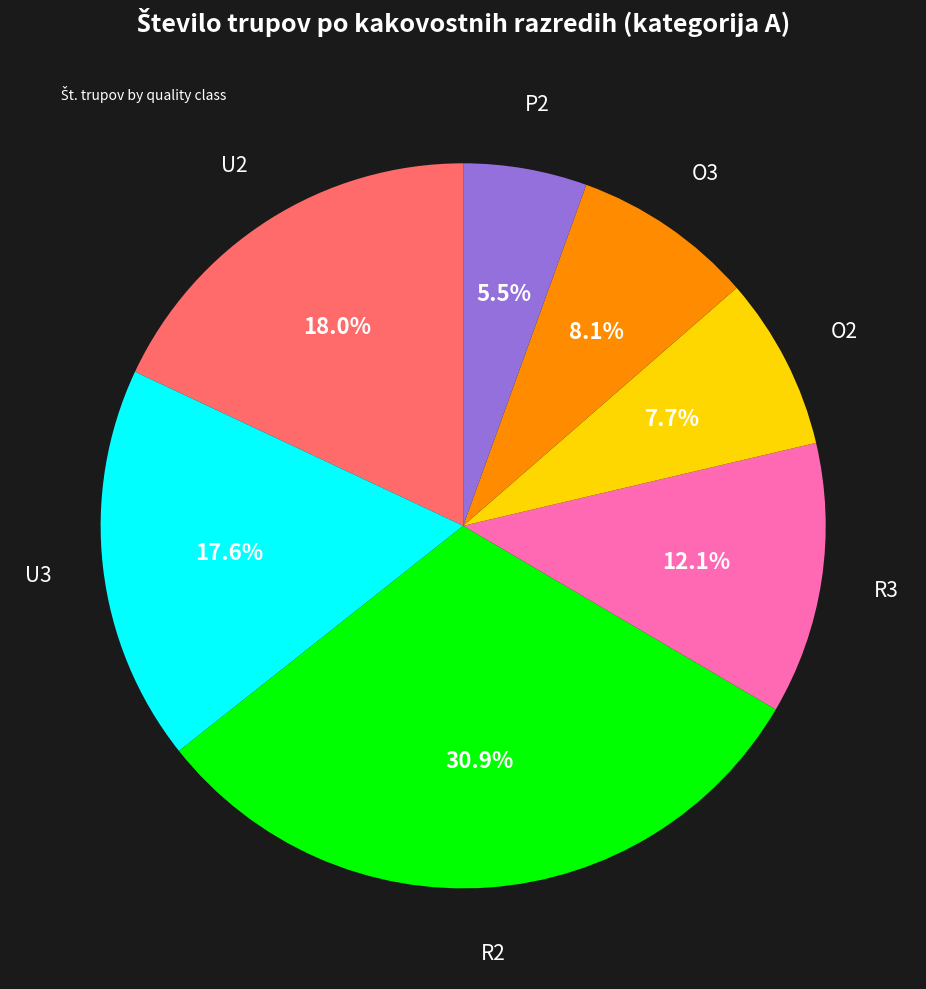

Is there any slice that represents more than half of the pie?

No